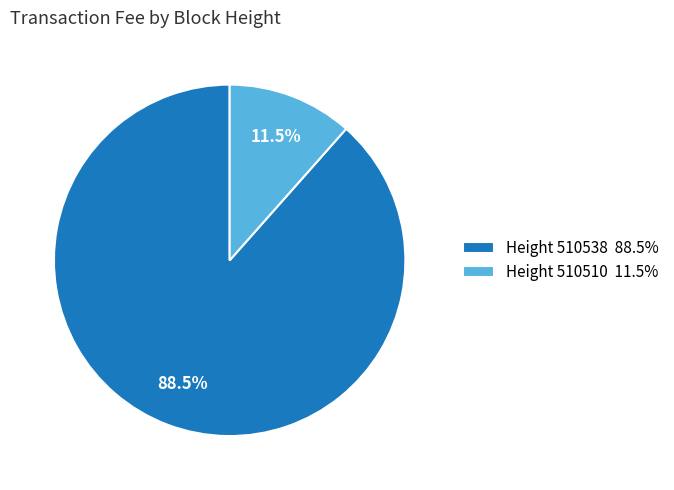

Does any single category account for the majority?

Yes